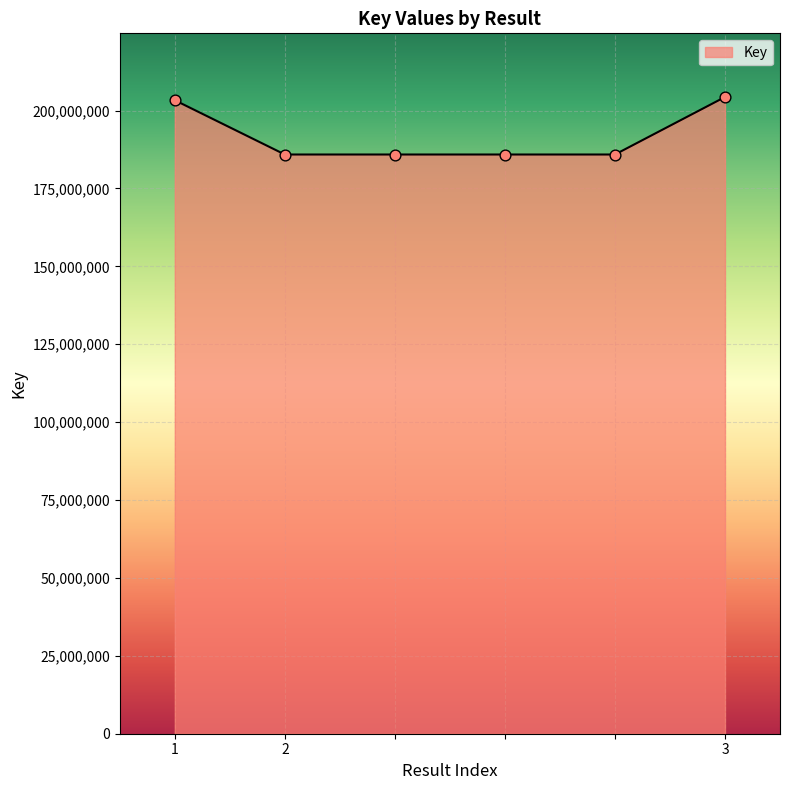

What is the sum of all values?

1151309851